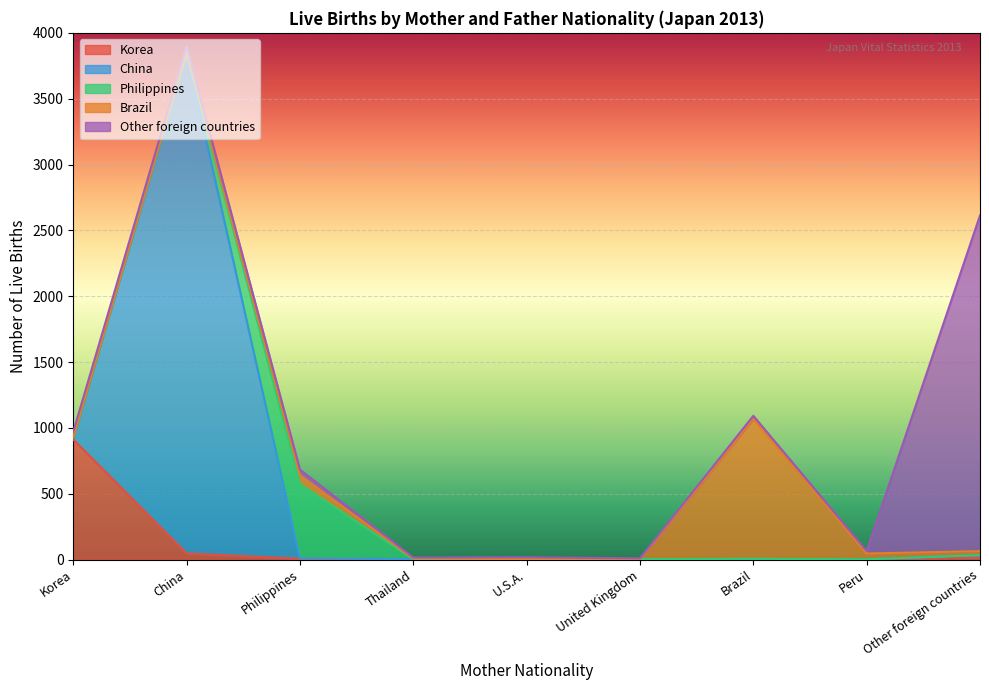

What position from the left is U.S.A.?

5